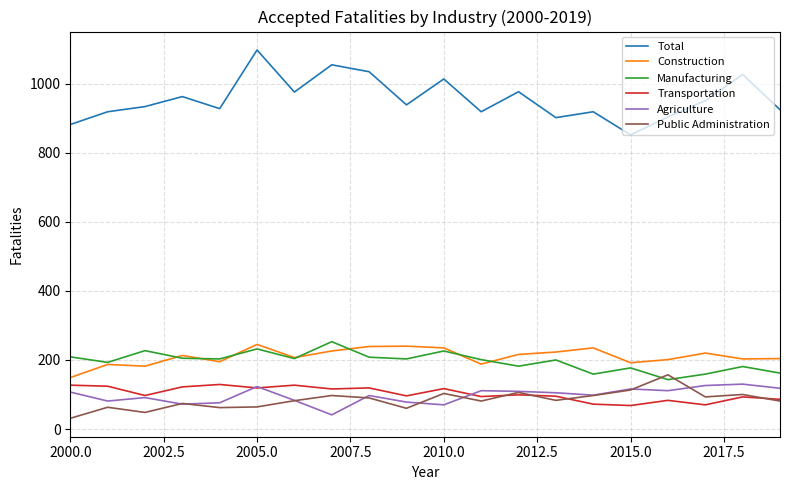

True or false: Total and Transportation cross at least once.

False